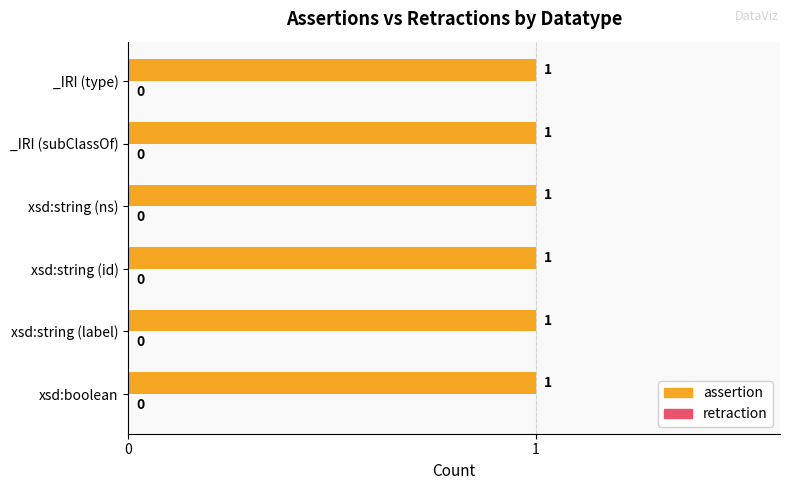

At which label is retraction closest to 0?

xsd:boolean